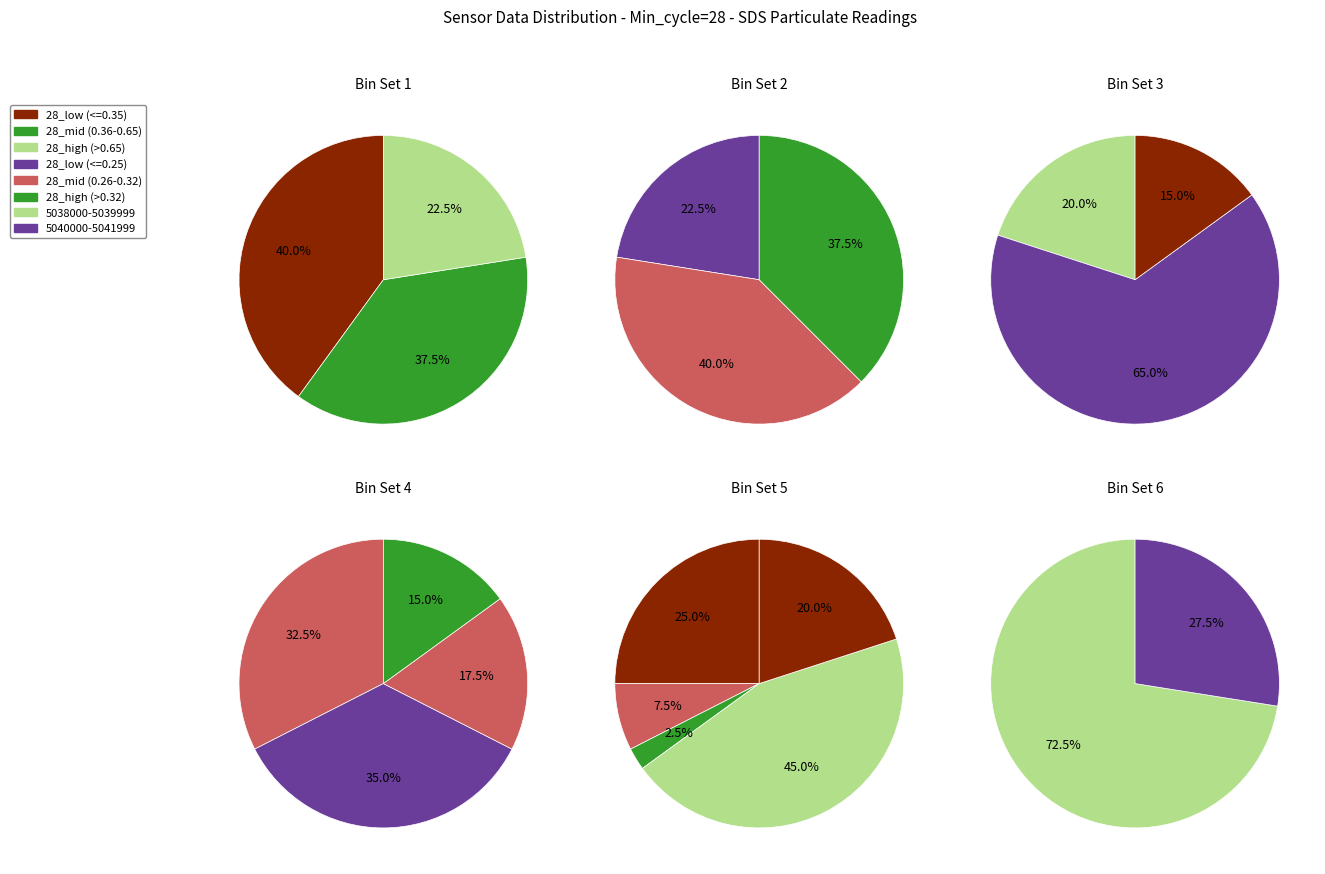

Is 11 the majority of the pie?

No